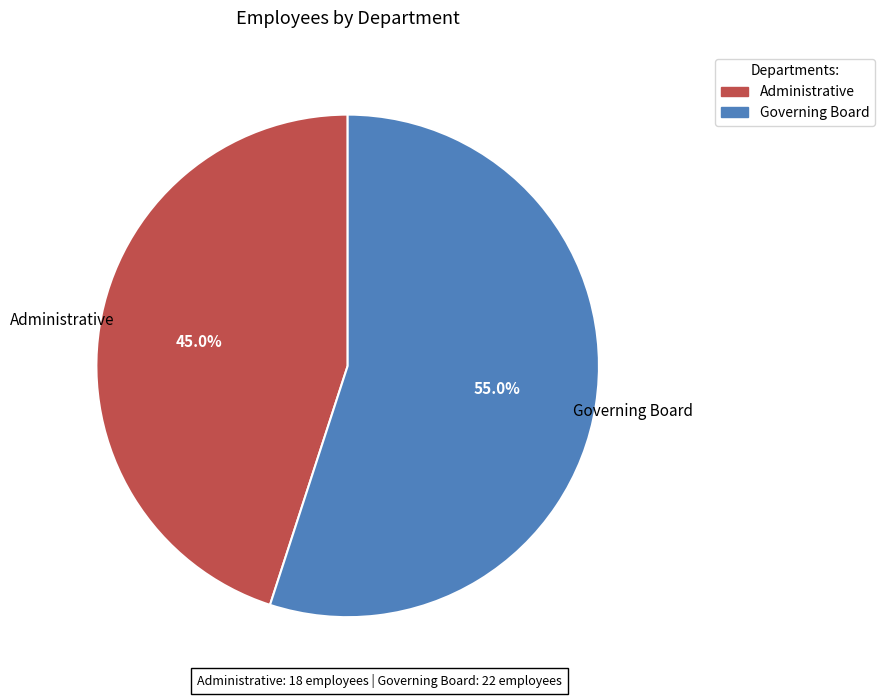

The Governing Board slice represents 70% of the pie. True or false?

False